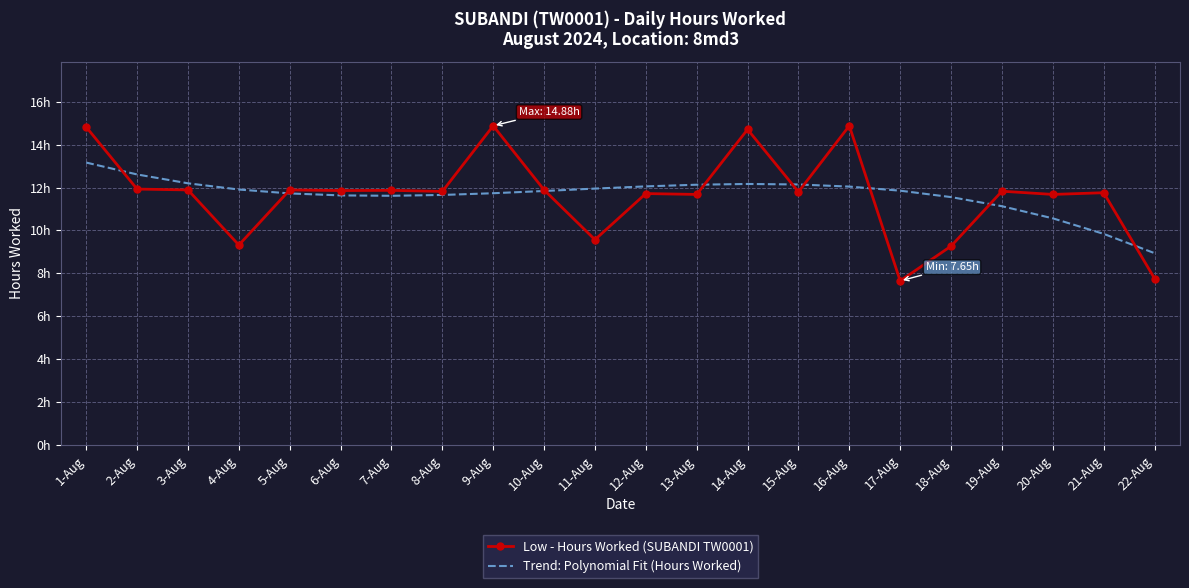

What is the label of the 9th point from the left?

9-Aug